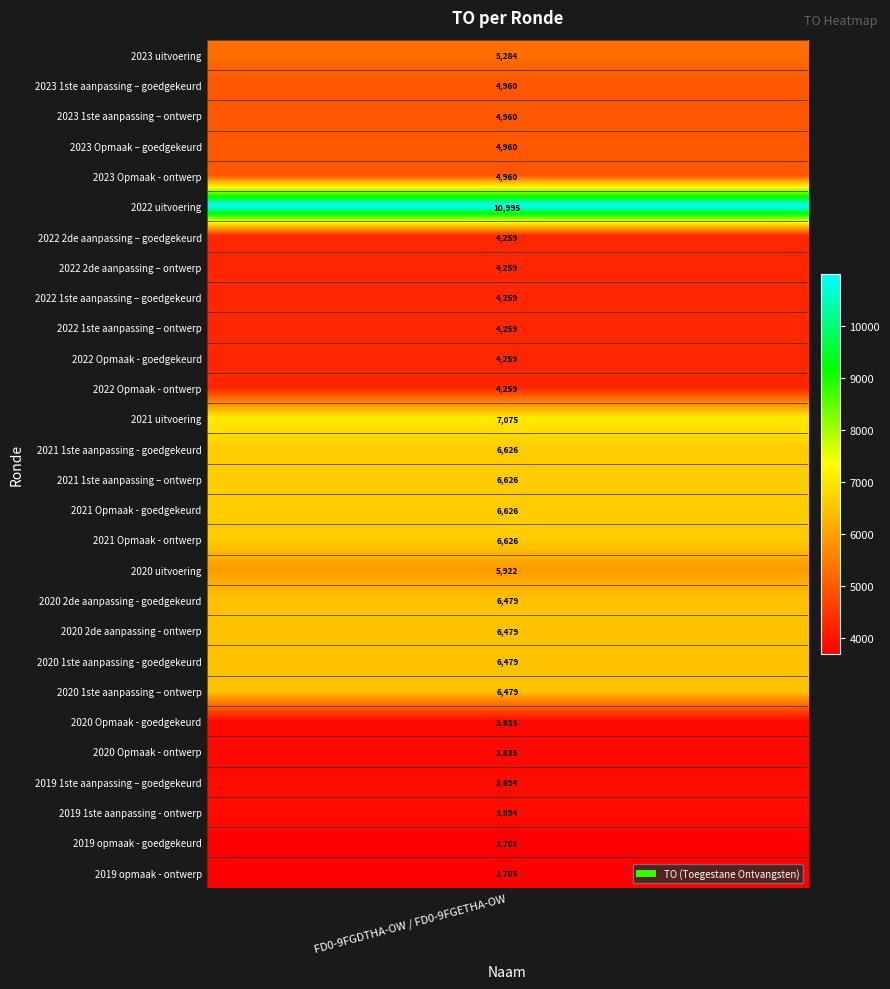

What is the average value?

5356